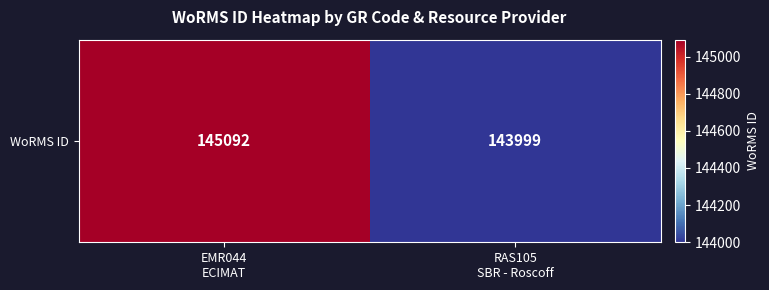

At which category does the chart reach its peak across all series?

EMR044
ECIMAT